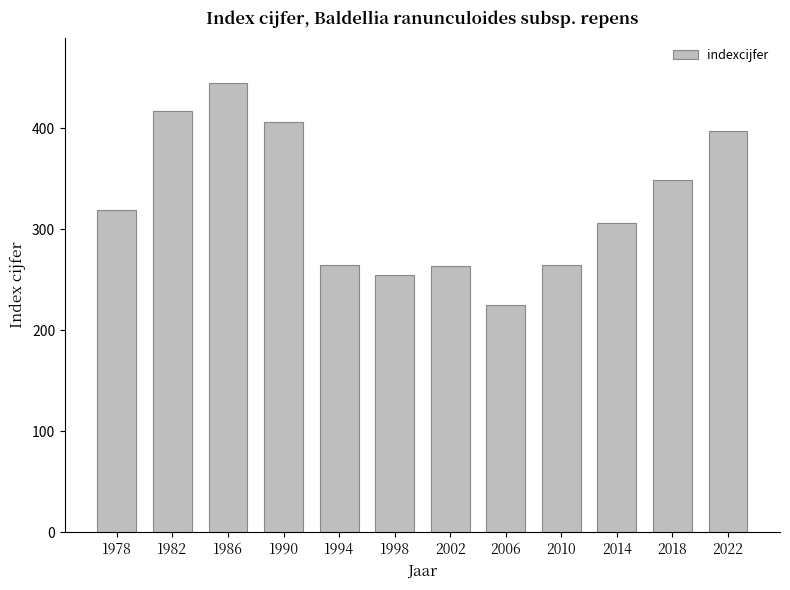

What is the smallest value displayed?

225